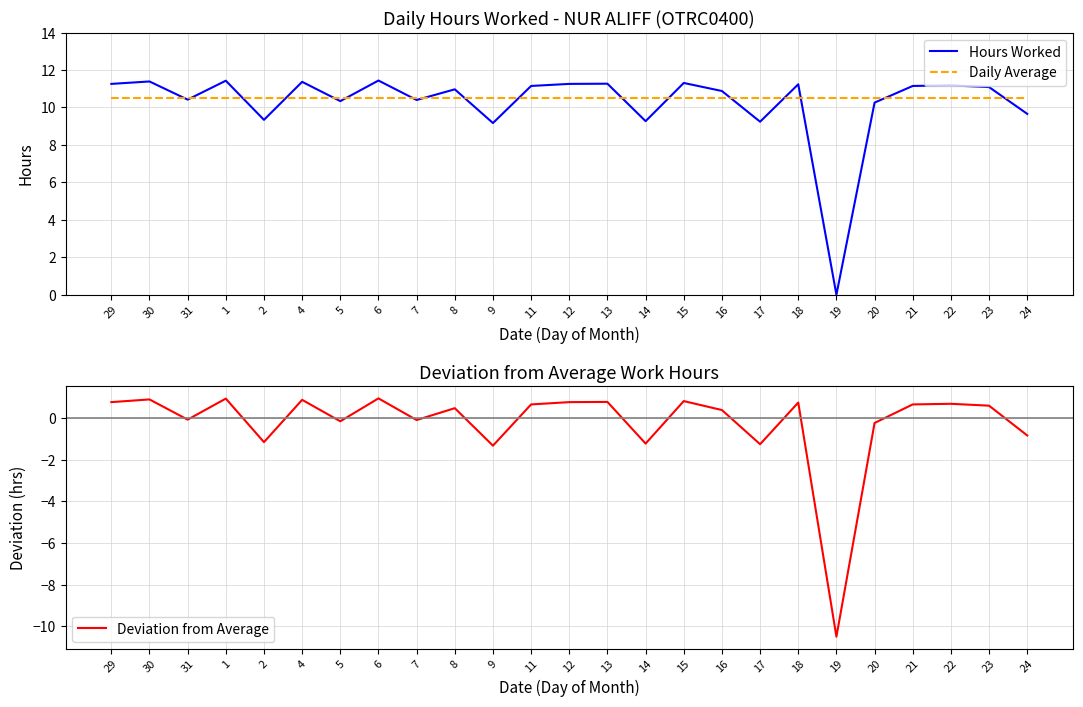

How many positive values does the Deviation from Average series have?

15